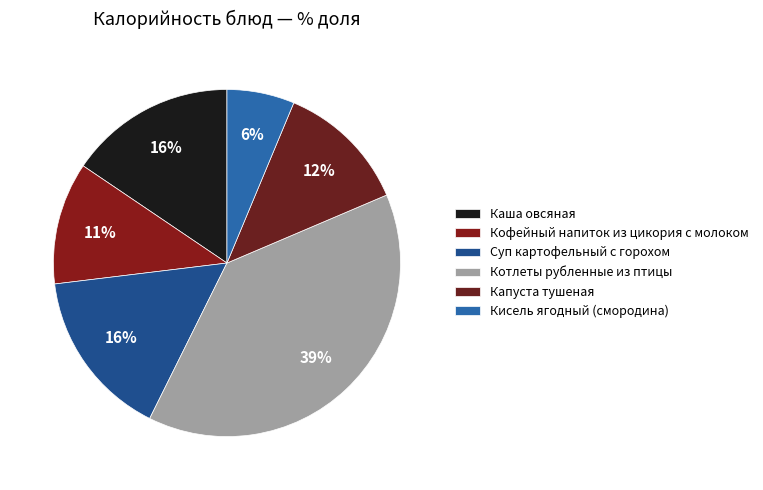

How many slices are in this pie chart?

6